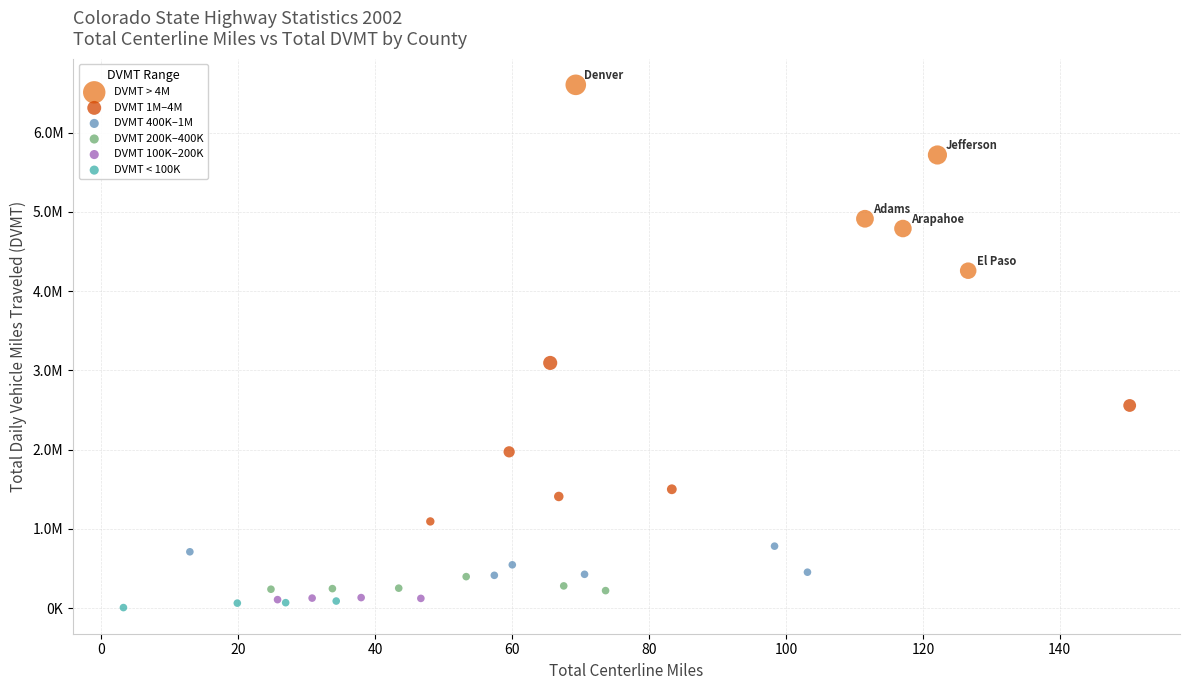

What are all the series names shown in the legend?

DVMT > 4M, DVMT 1M–4M, DVMT 400K–1M, DVMT 200K–400K, DVMT 100K–200K, DVMT < 100K